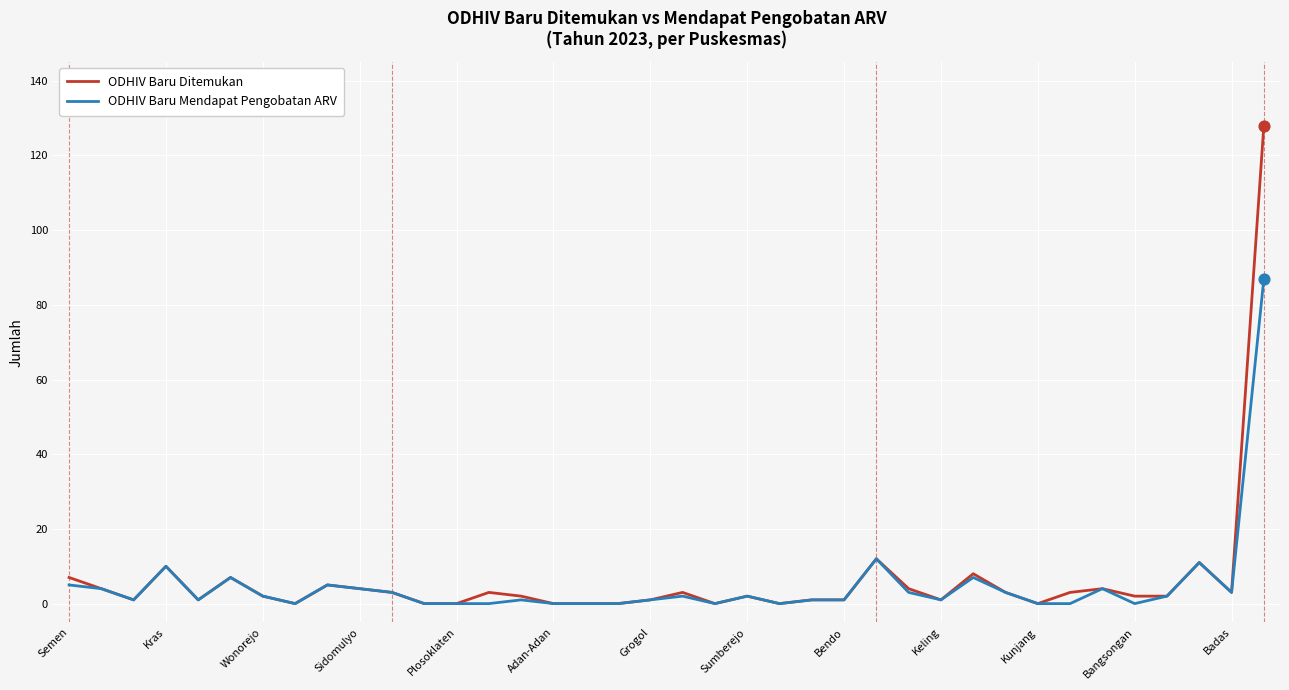

Which series has the largest range (max minus min)?

ODHIV Baru Ditemukan